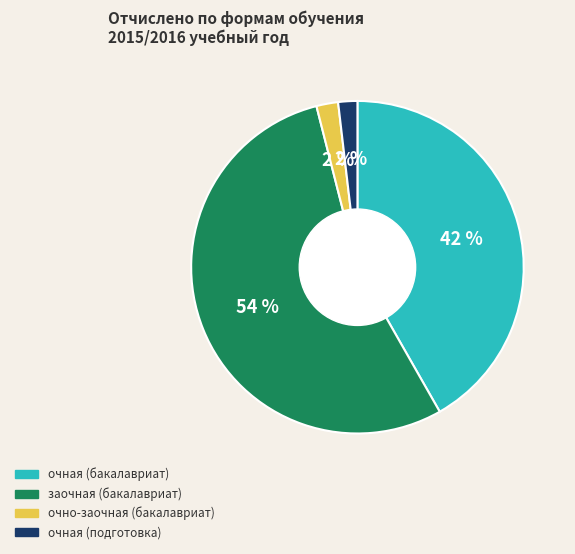

The очная (бакалавриат) slice represents 42% of the pie. True or false?

True